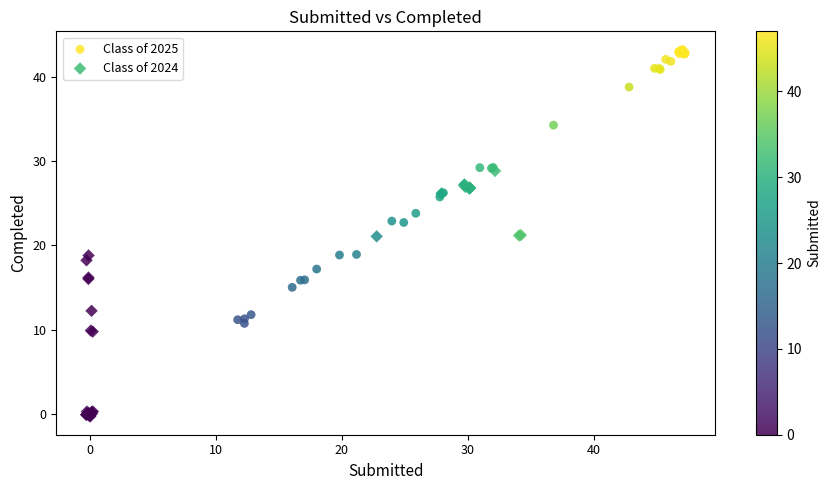

Which series contains the highest Y value?

Class of 2025